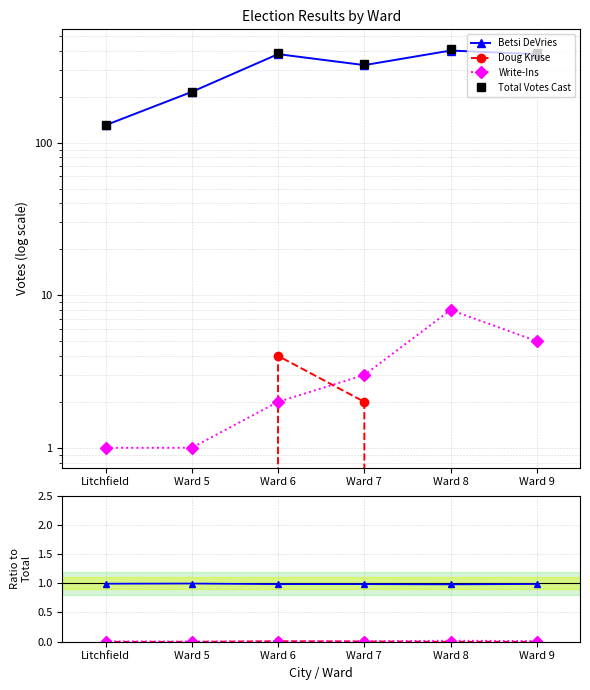

Reading left to right, transcribe all the data shown in this chart.

Betsi DeVries: Litchfield=1.0	Ward 5=1.0	Ward 6=1.0	Ward 7=1.0	Ward 8=1.0	Ward 9=1.0
Doug Kruse: Litchfield=0.0	Ward 5=0.0	Ward 6=0.0	Ward 7=0.0	Ward 8=0.0	Ward 9=0.0
Write-Ins: Litchfield=0.0	Ward 5=0.0	Ward 6=0.0	Ward 7=0.0	Ward 8=0.0	Ward 9=0.0
Total Votes Cast: Litchfield=131.0	Ward 5=216.0	Ward 6=386.0	Ward 7=327.0	Ward 8=409.0	Ward 9=385.0